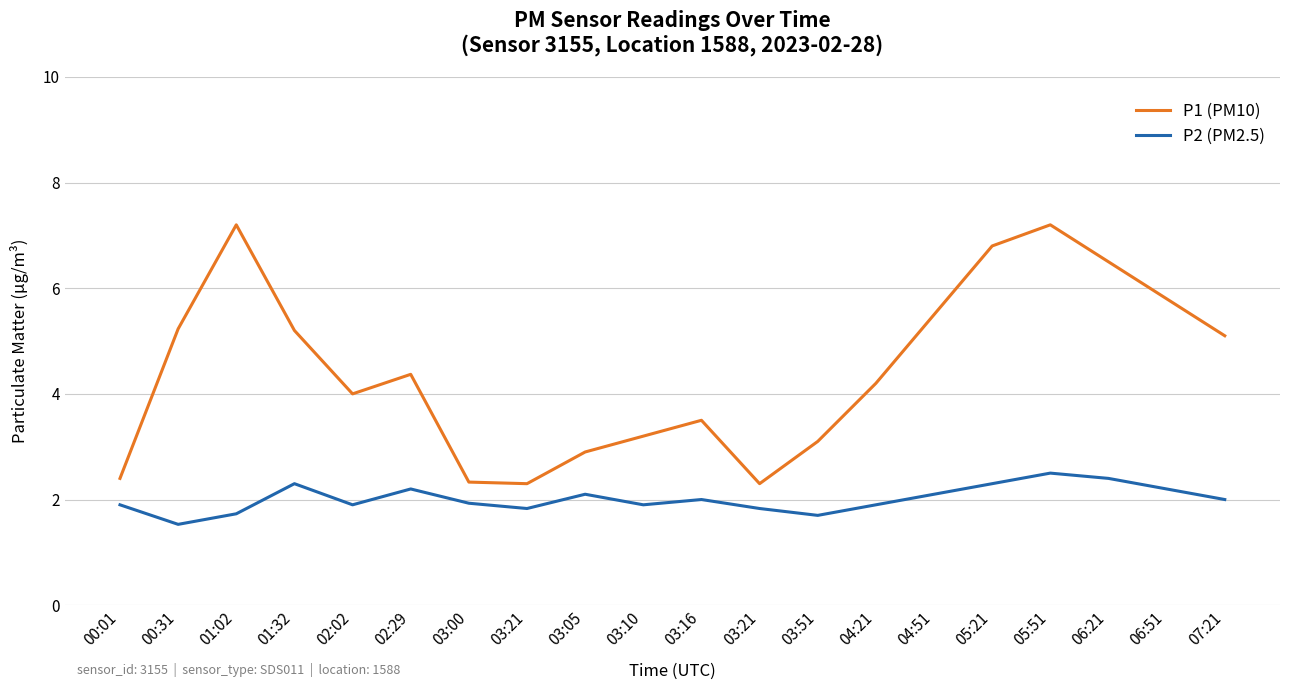

Where is the first local maximum for P1 (PM10)?

01:02